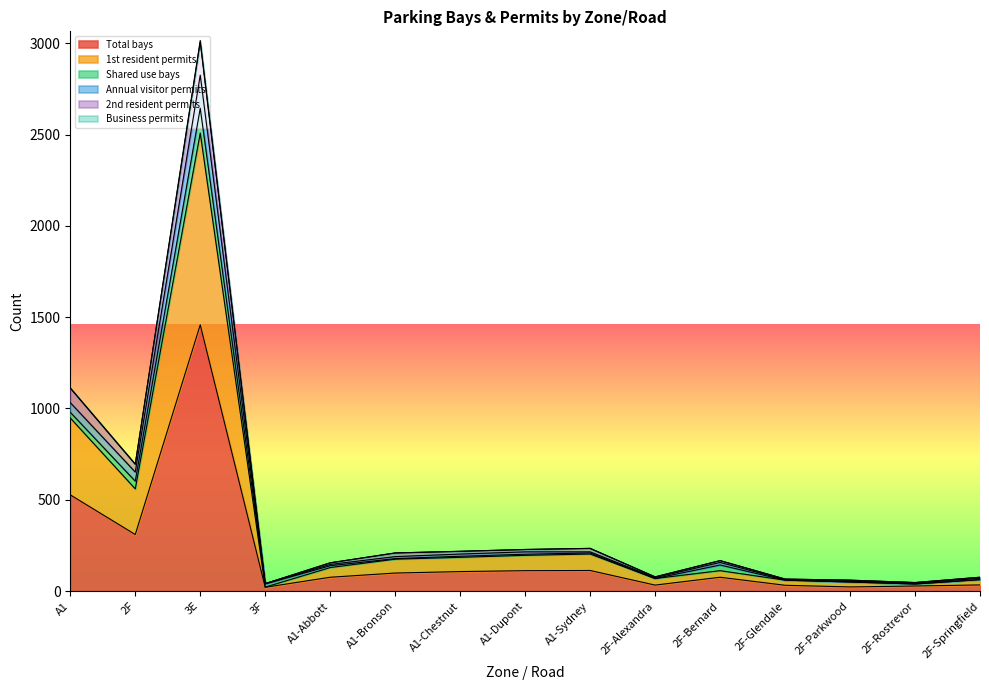

In Total bays, how many points are higher than both neighbors (excluding endpoints)?

3